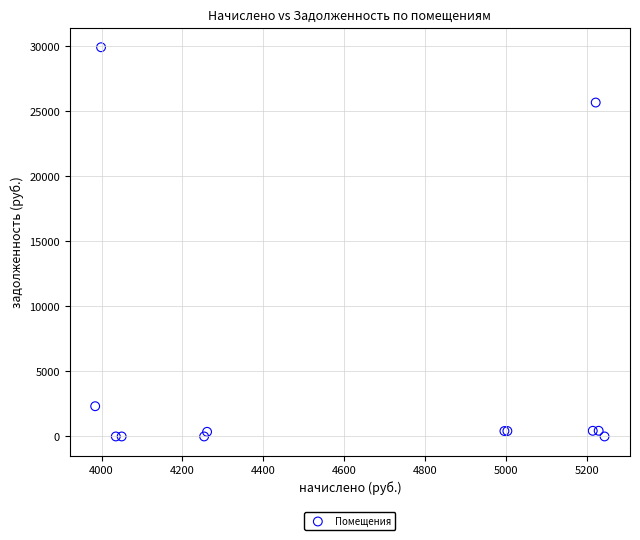

What Y value in the scatter plot is closest to 14959?

25667.9